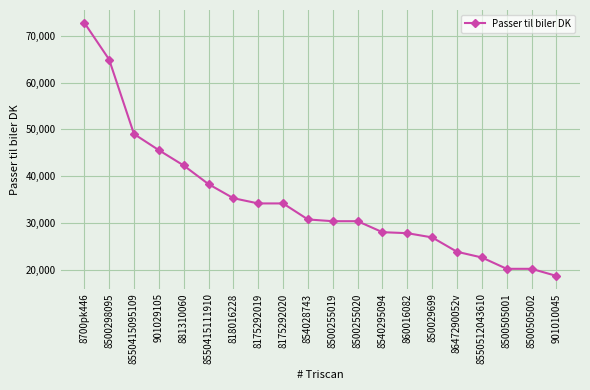

What is the minimum value shown in the chart?

18745